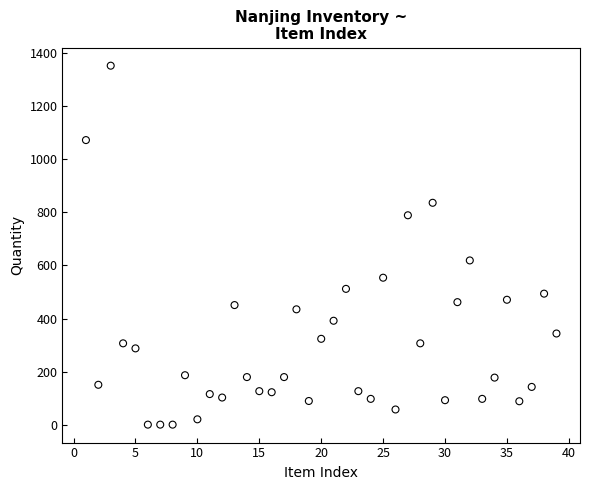

What Y value in the scatter plot is closest to 676?

619